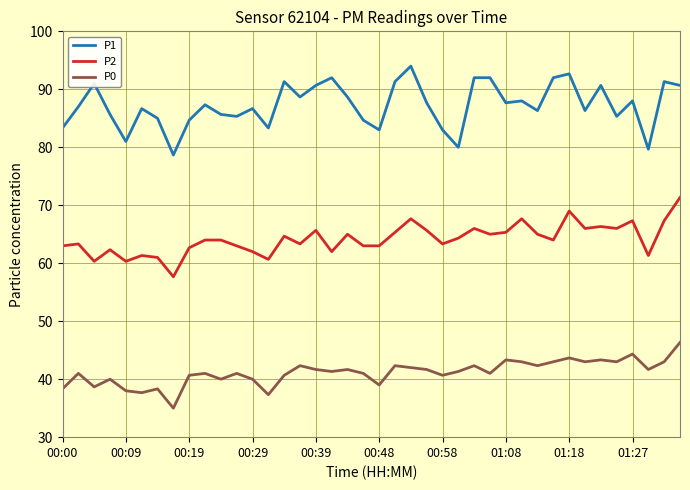

Which series has the largest total across all categories?

P1